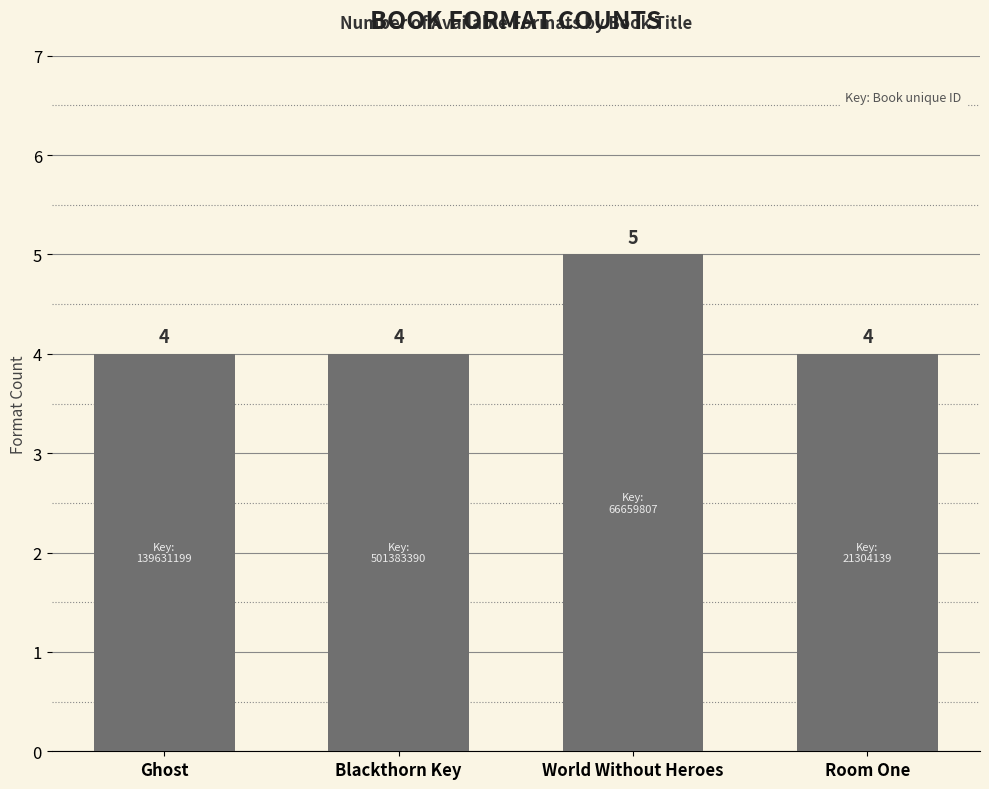

What is the sum of the values at Blackthorn Key and World Without Heroes?

9